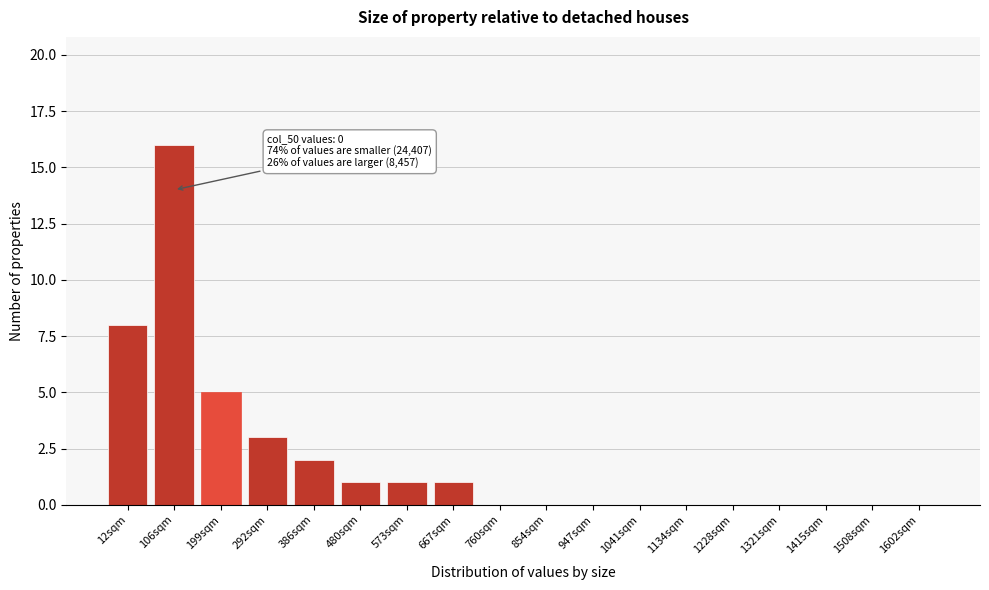

Reading left to right, list all the values displayed in this chart.

12sqm=8	106sqm=16	199sqm=5	292sqm=3	386sqm=2	480sqm=1	573sqm=1	667sqm=1	760sqm=0	854sqm=0	947sqm=0	1041sqm=0	1134sqm=0	1228sqm=0	1321sqm=0	1415sqm=0	1508sqm=0	1602sqm=0